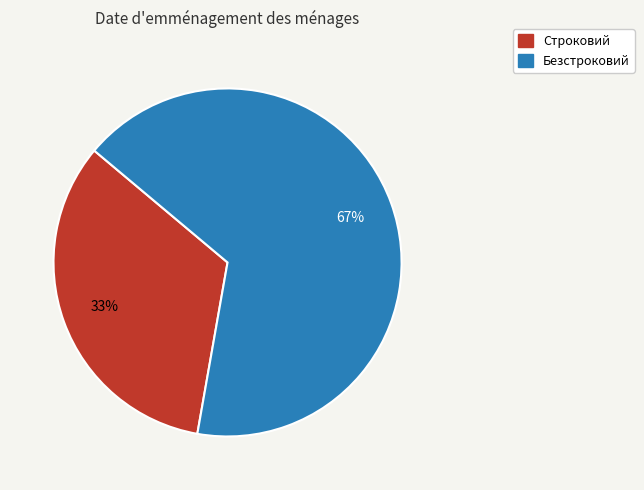

True or false: Строковий accounts for 48% of the total.

False